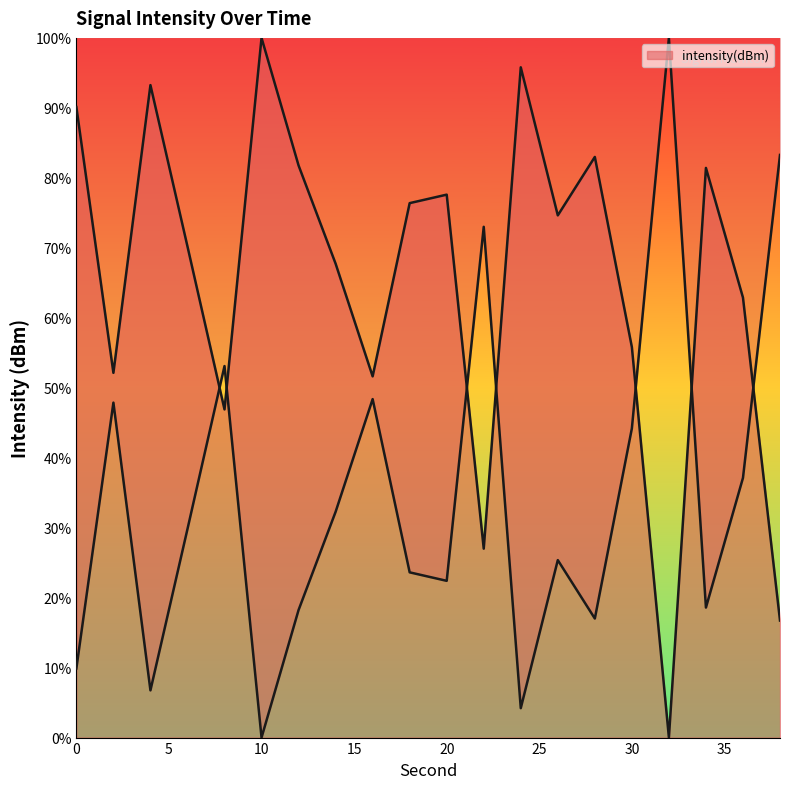

Reading left to right, list all the values displayed in this chart.

90.1	52.1	93.3	70.2	46.9	100.0	81.8	67.7	51.6	76.4	77.6	27.0	95.8	74.6	83.0	55.8	0.0	81.4	62.9	16.7